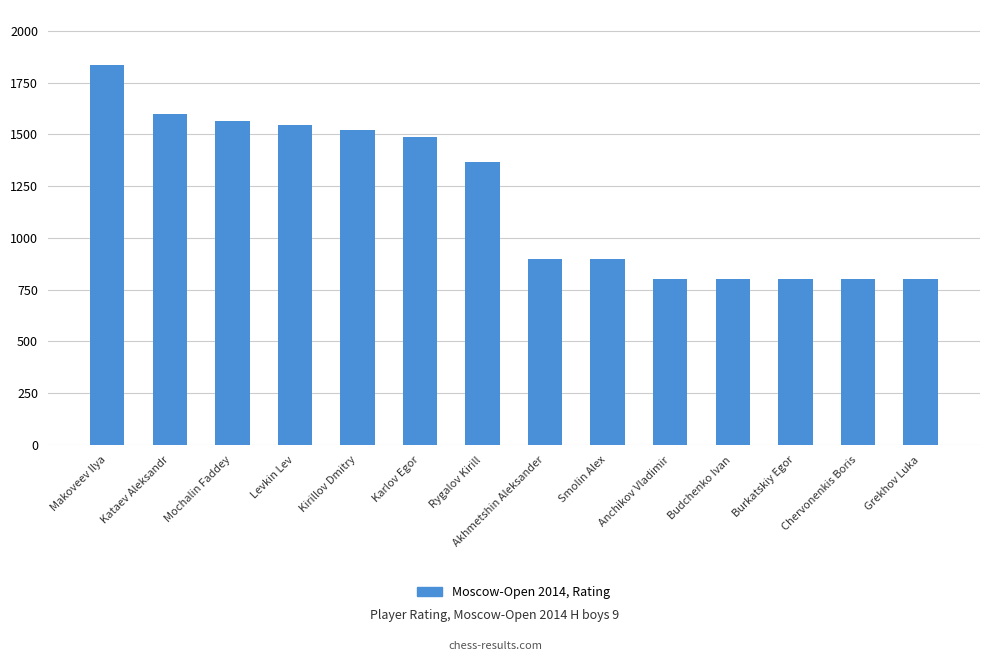

What is the difference between the second highest and minimum values?

797